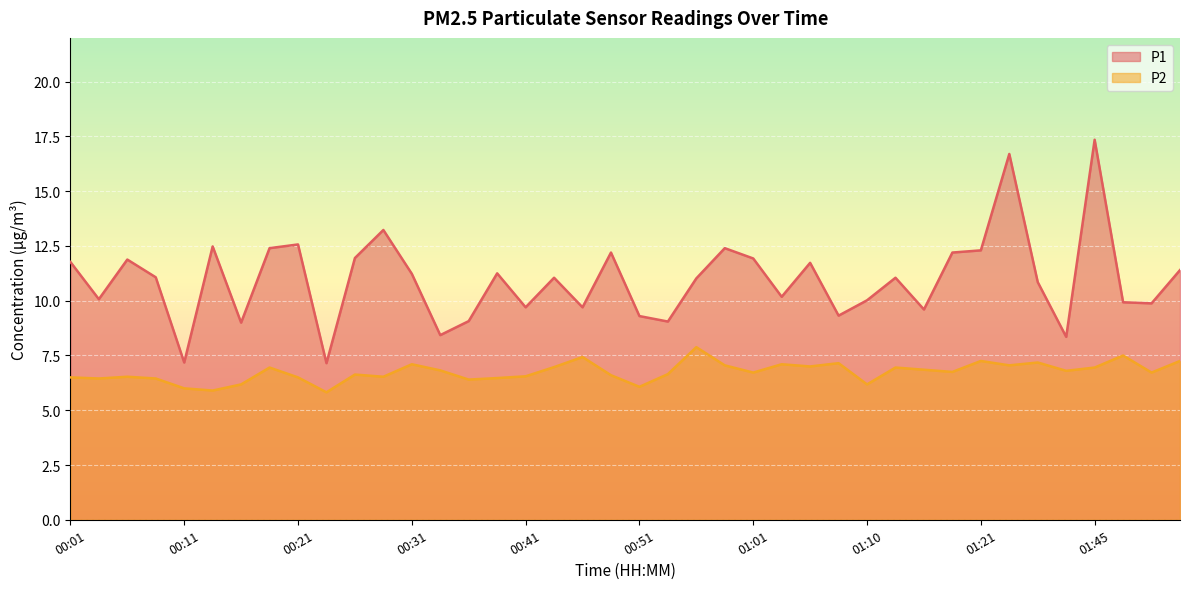

At which category does the chart reach its peak across all series?

01:45